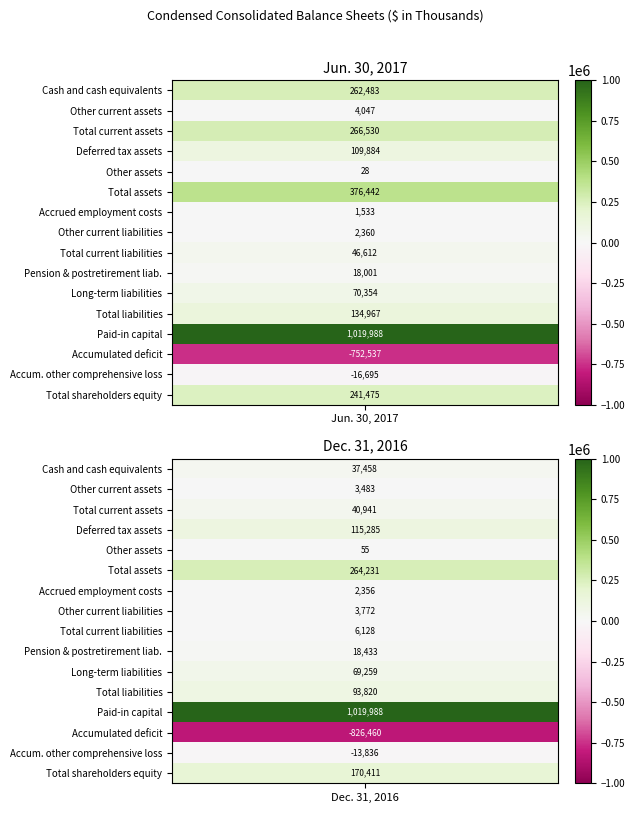

Reading right to left, list all the values displayed in this chart.

Cash and cash equivalents: 37458	262483
Other current assets: 3483	4047
Total current assets: 40941	266530
Deferred tax assets: 115285	109884
Other assets: 55	28
Total assets: 264231	376442
Accrued employment costs: 2356	1533
Other current liabilities: 3772	2360
Total current liabilities: 6128	46612
Pension & postretirement liab.: 18433	18001
Long-term liabilities: 69259	70354
Total liabilities: 93820	134967
Paid-in capital: 1019988	1019988
Accumulated deficit: -826460	-752537
Accum. other comprehensive loss: -13836	-16695
Total shareholders equity: 170411	241475